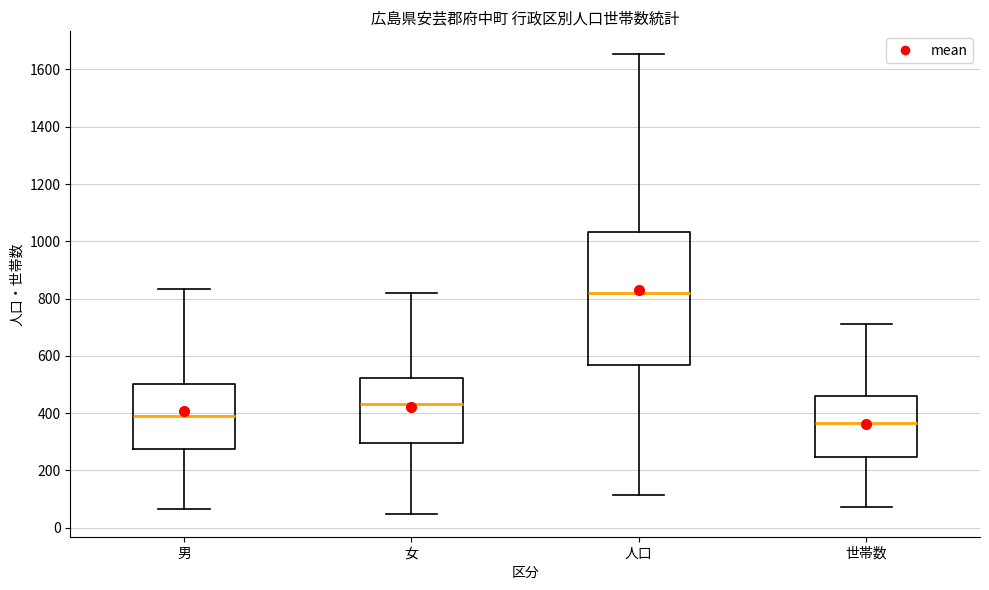

Reading left to right, read every box against the y-axis: the position of its median line, the range the box covers, and the ends of its whiskers. The values are not printed on the chart, so give them approximately, as read against the axis.

男: median 400, box 280 to 500, whiskers 60 to 840
女: median 440, box 300 to 520, whiskers 40 to 820
人口: median 820, box 560 to 1040, whiskers 120 to 1660
世帯数: median 360, box 240 to 460, whiskers 80 to 720